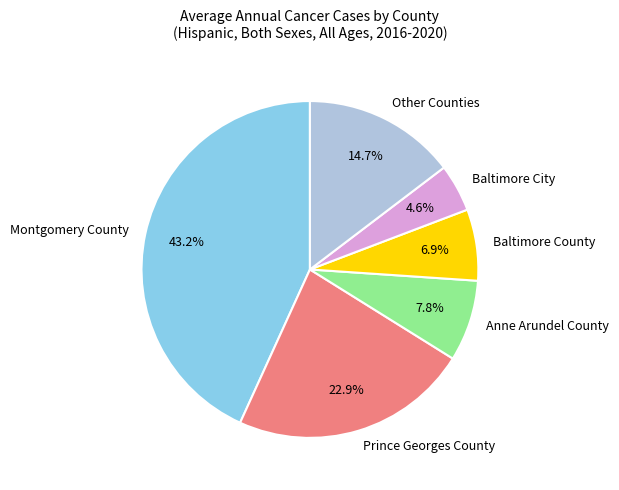

What is the ratio of the value at Baltimore County to the value at Other Counties?

0.5